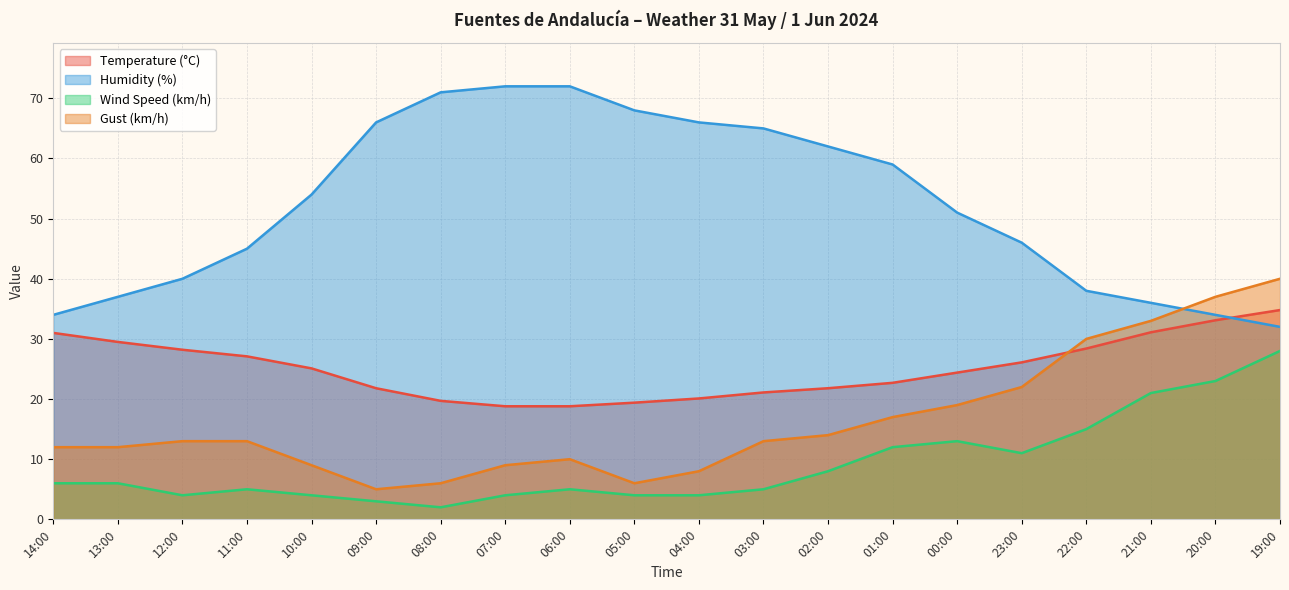

What is the label of the 18th point from the left?

21:00